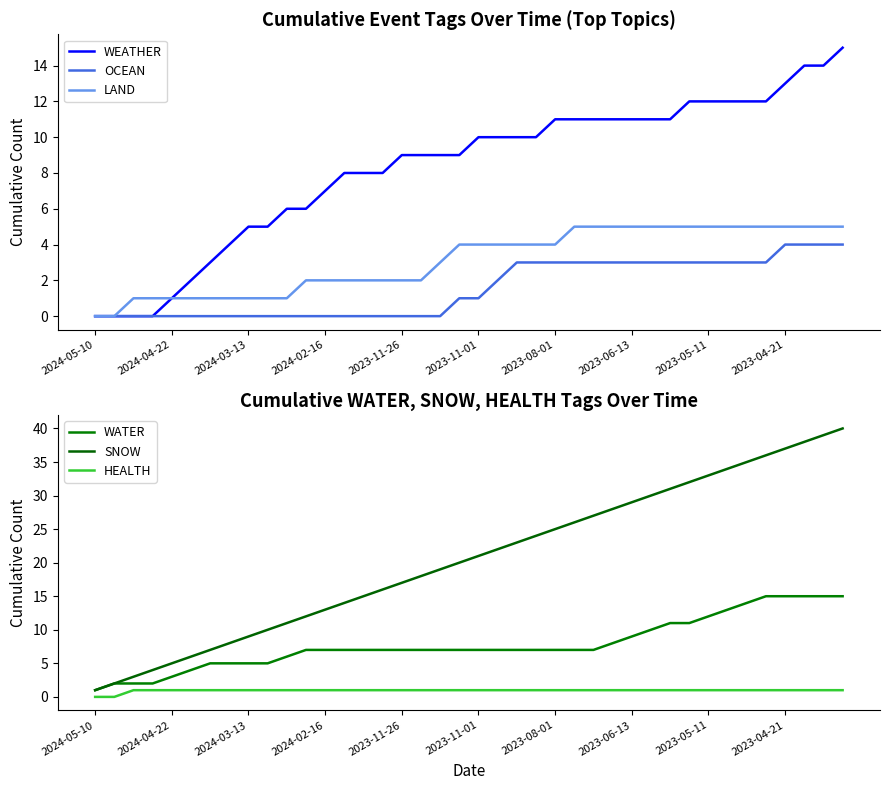

True or false: WATER and OCEAN cross at least once.

False